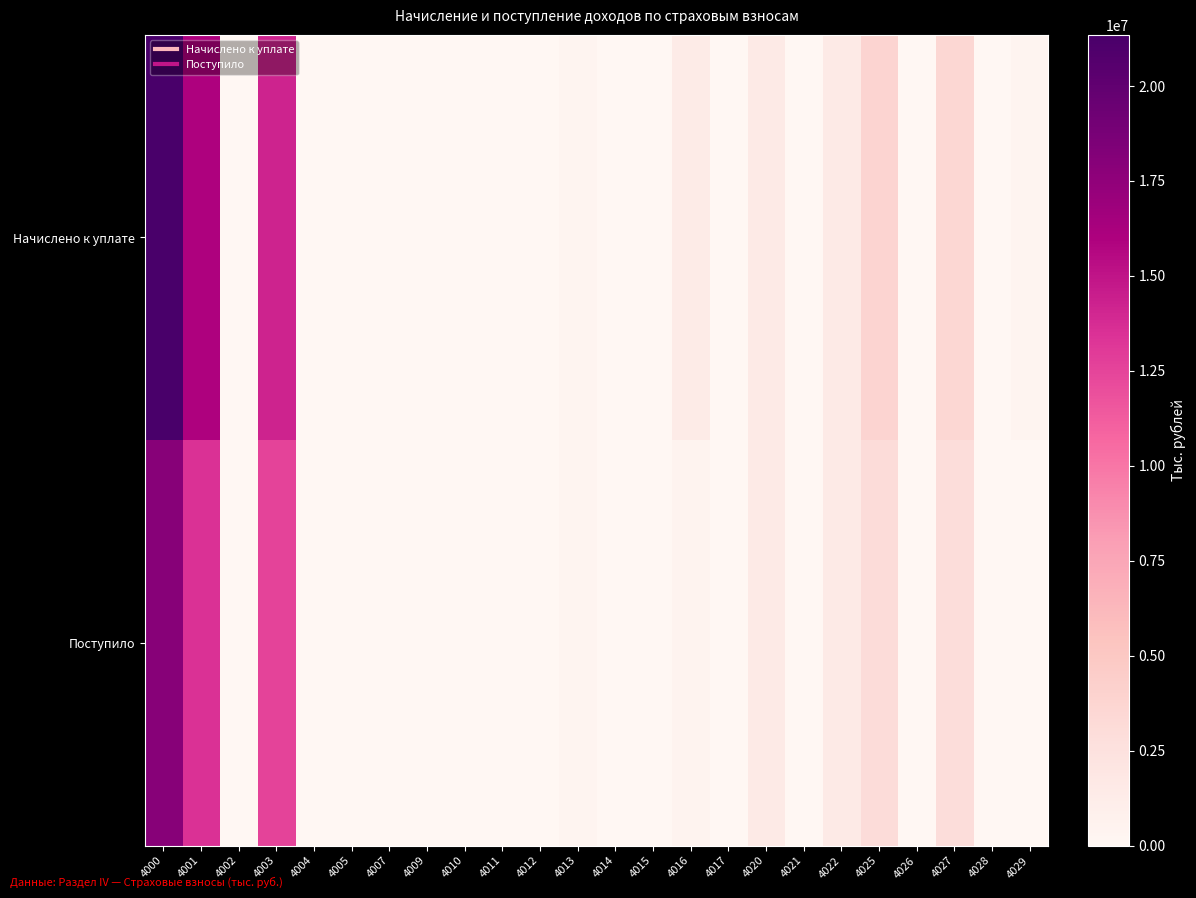

Reading right to left, transcribe all the data shown in this chart.

Начислено к уплате: 4029=304082	4028=146	4027=3522182	4026=3811	4025=3830221	4022=1545195	4021=12183	4020=1557378	4017=-19	4016=1384305	4015=132	4014=41841	4013=266631	4012=10102	4011=23535	4010=1930	4009=-1	4007=21771	4005=3	4004=-34	4003=14195921	4002=12353	4001=15958476	4000=21346075
Поступило: 4029=71629	4028=835	4027=2932411	4026=3232	4025=3008107	4022=1516577	4021=-1647	4020=1514930	4017=365	4016=454608	4015=-5488	4014=42961	4013=260967	4012=8125	4011=19518	4010=1878	4009=3	4007=19738	4005=13	4004=826	4003=12583662	4002=44794	4001=13432277	4000=17955314